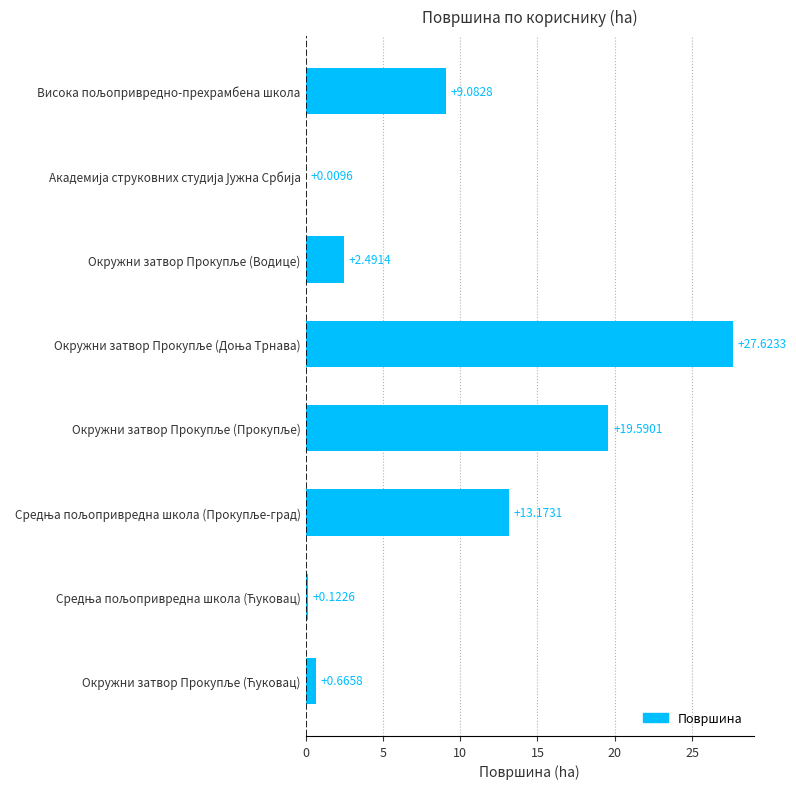

Count the number of data series in this chart.

1